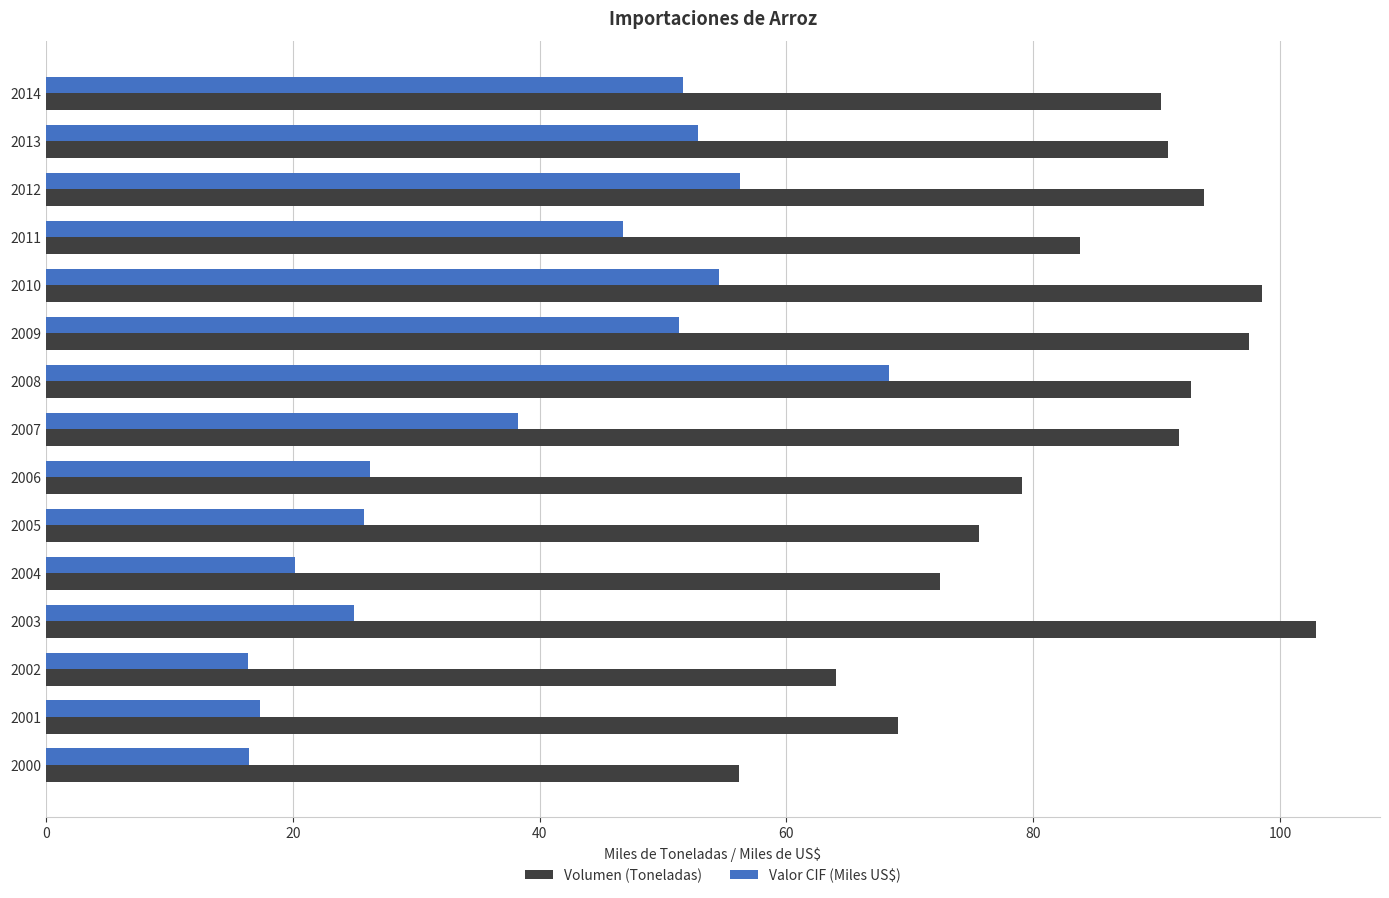

At which category is the sum across all series the highest?

2008